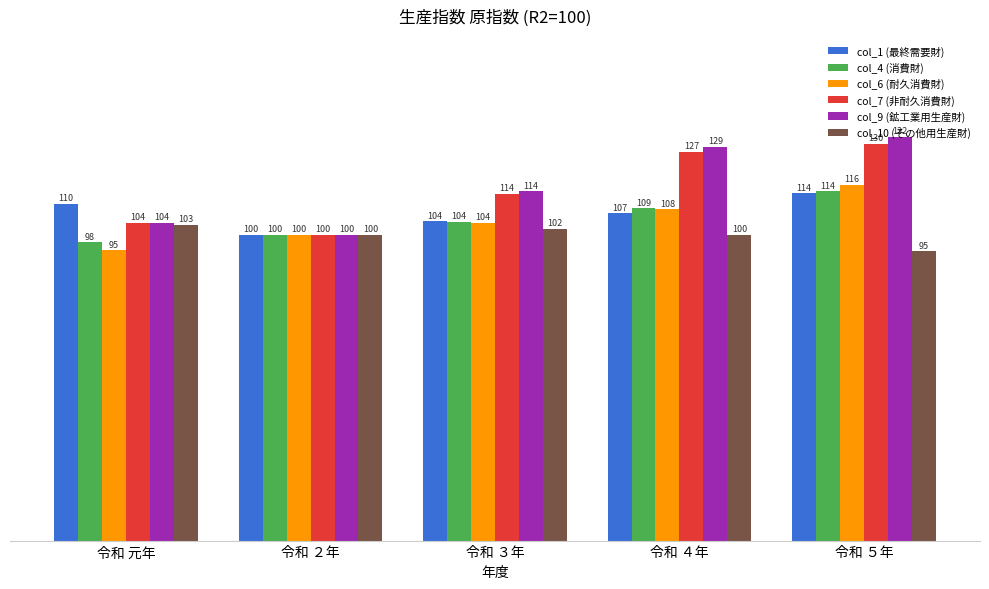

What is the difference between the col_10 (その他用生産財) values at 令和 元年 and 令和 ２年?

3.3